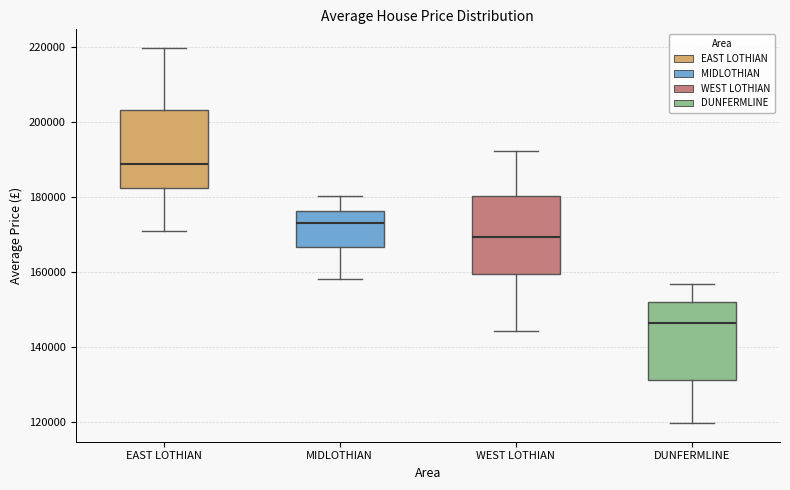

Reading left to right, transcribe this box plot: for each box, give where its median line is, the range the box spans, and where its two whiskers end, as read against the y-axis. The values are not printed on the chart, so give them approximately, as read against the axis.

EAST LOTHIAN: median 188000, box 182000 to 204000, whiskers 170000 to 220000
MIDLOTHIAN: median 174000, box 166000 to 176000, whiskers 158000 to 180000
WEST LOTHIAN: median 170000, box 160000 to 180000, whiskers 144000 to 192000
DUNFERMLINE: median 146000, box 132000 to 152000, whiskers 120000 to 156000